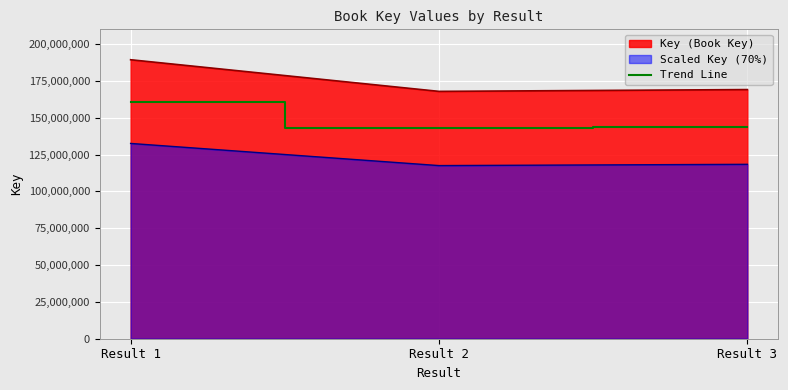

What is the difference between the second highest and minimum values?

1043014.6